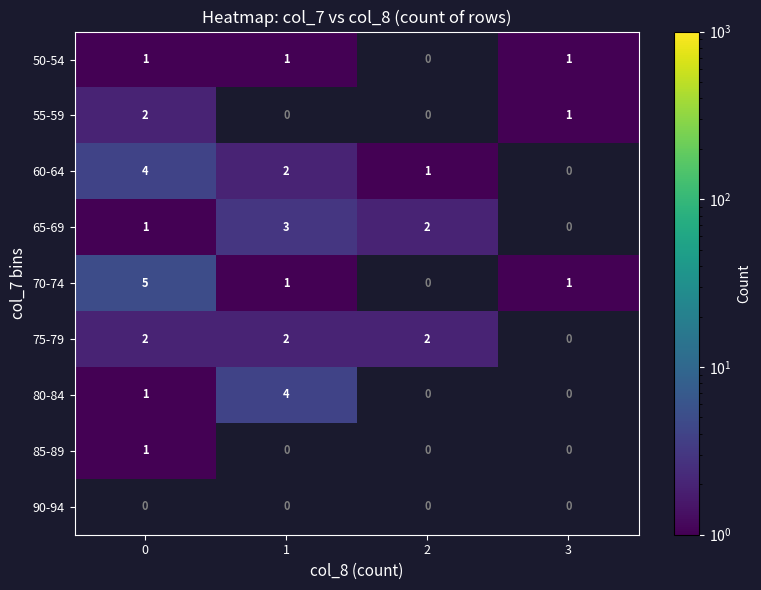

At how many categories does at least one series exceed 2?

2